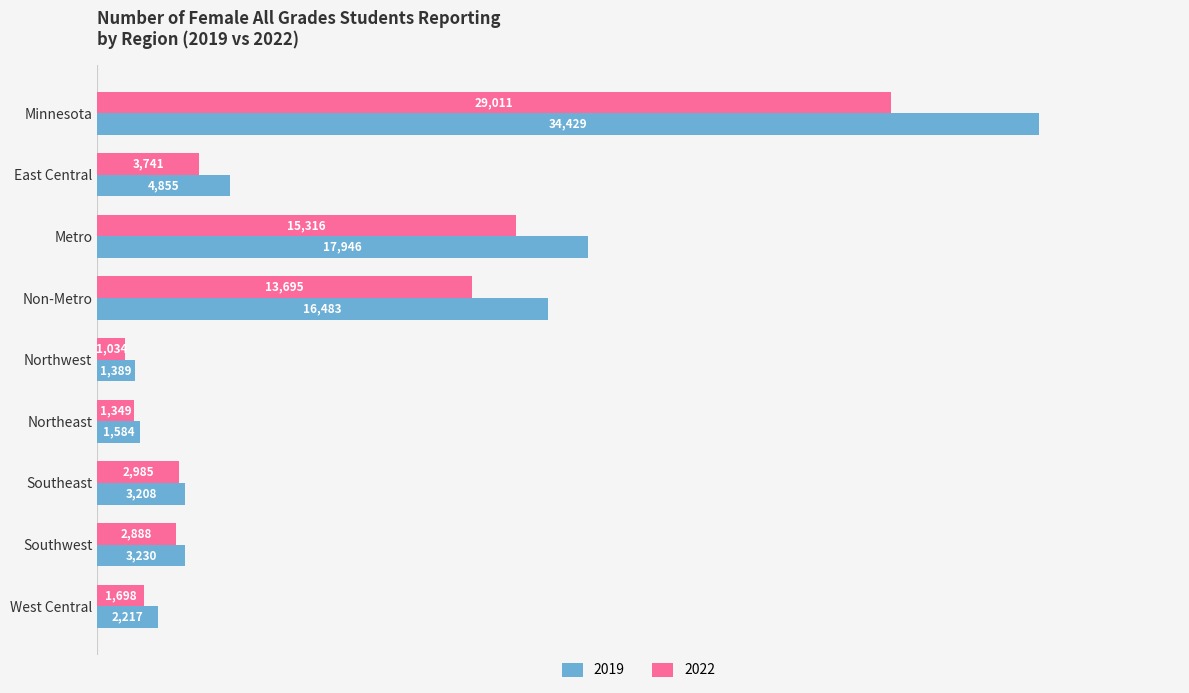

How many data points in 2019 are less than 3230?

4